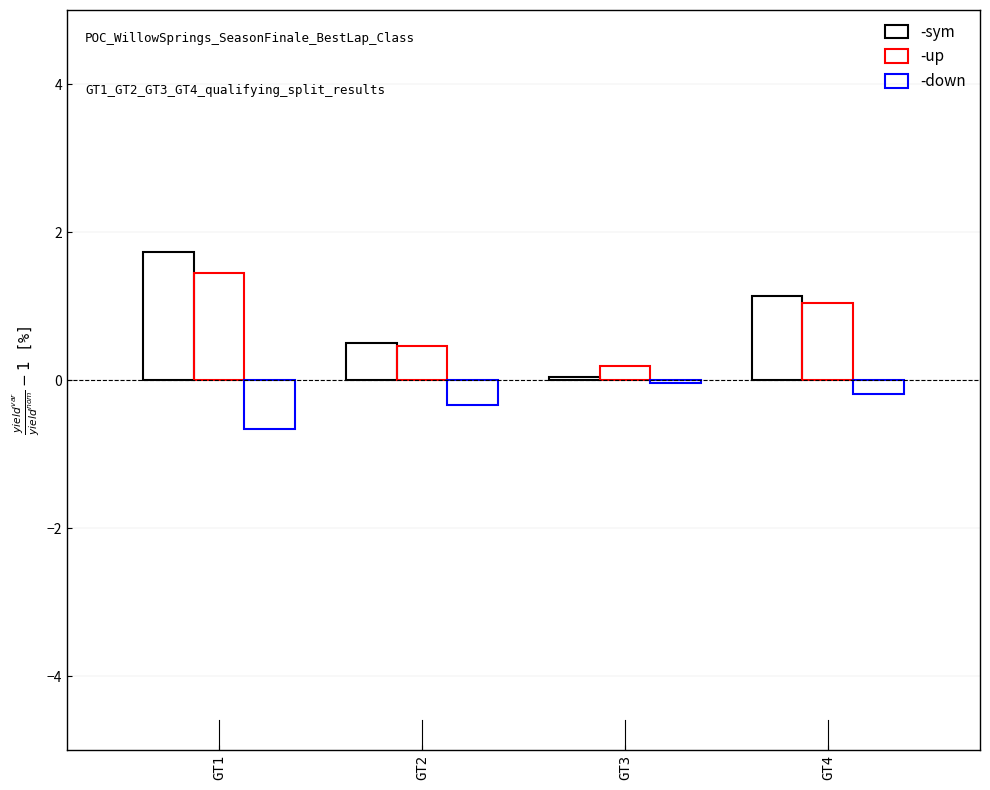

How many data points does each series have?

4